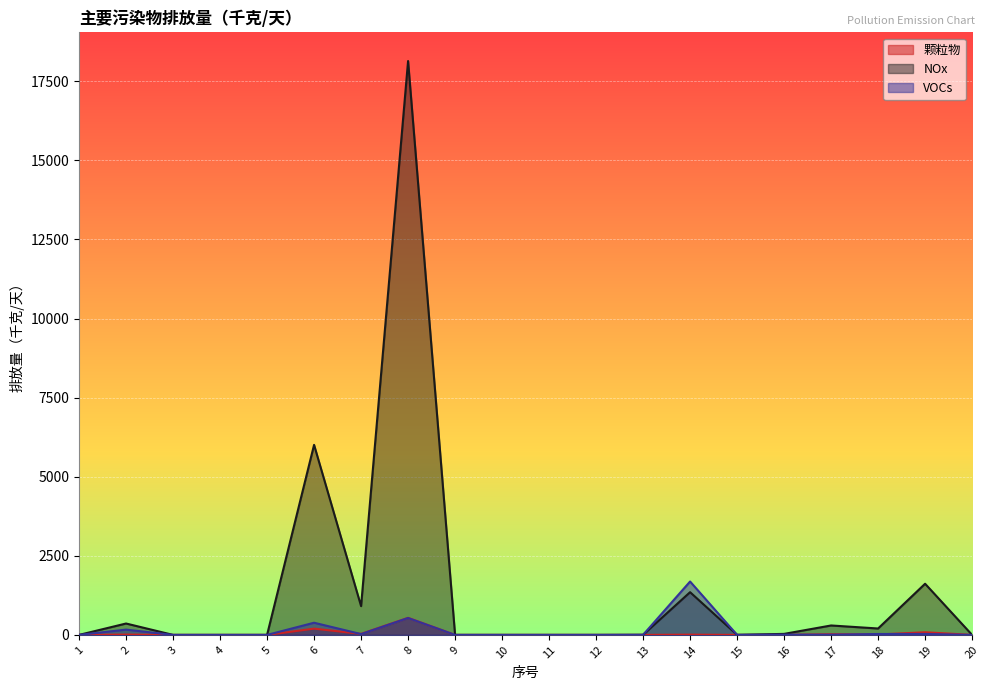

List the series in order of their peak value, highest first.

NOx, VOCs, 颗粒物